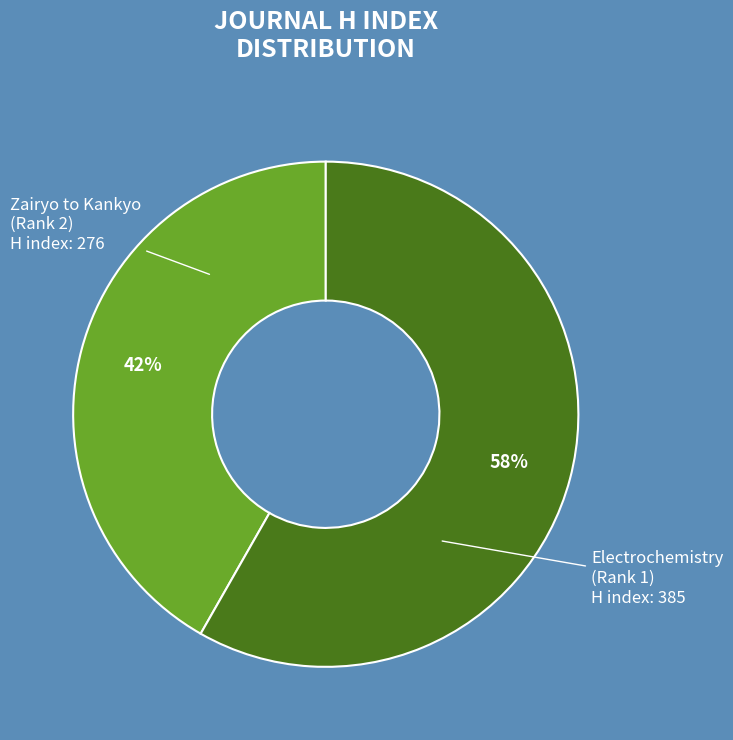

How many slices are in this pie chart?

2